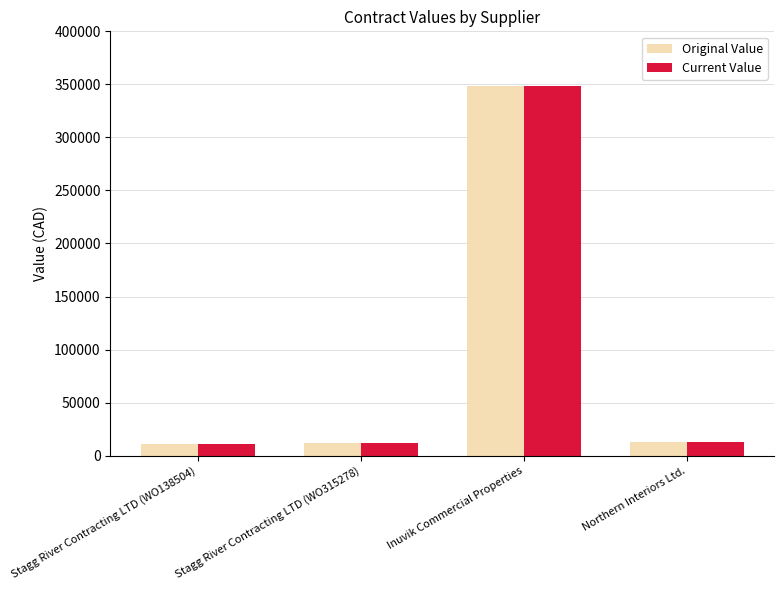

Read the Current Value value at Northern Interiors Ltd..

12937.0